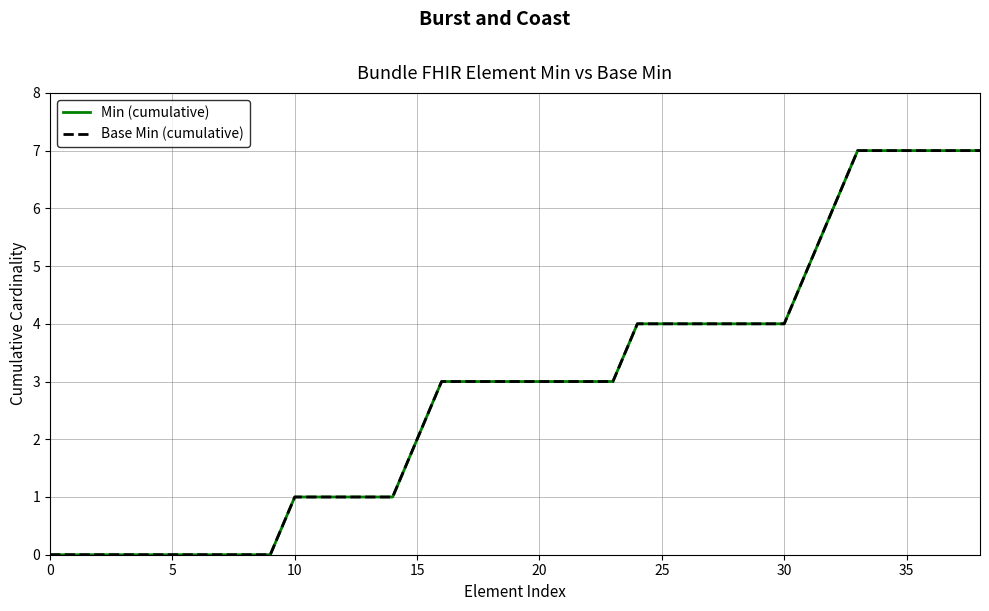

Does the chart have visible grid lines?

Yes